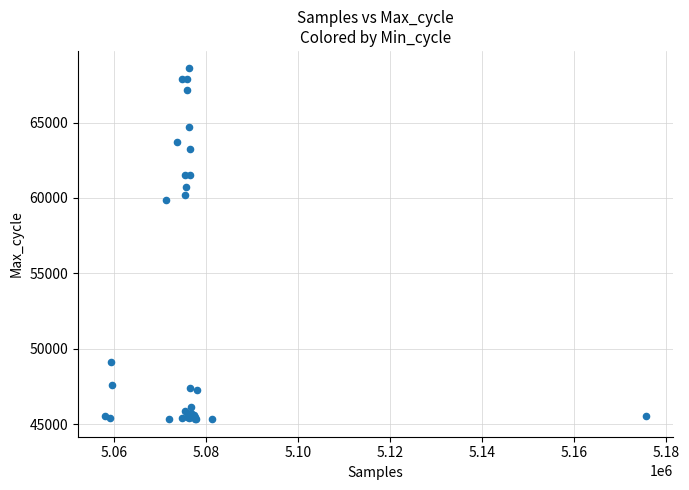

What Y value in the scatter plot is closest to 56961?

59853